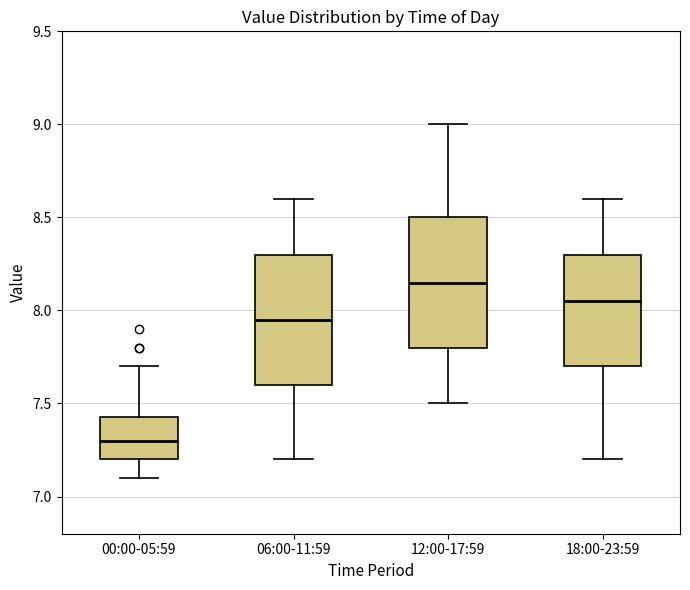

Reading left to right, read every box against the y-axis: the position of its median line, the range the box covers, and the ends of its whiskers. The values are not printed on the chart, so give them approximately, as read against the axis.

00:00-05:59: median 7.30, box 7.20 to 7.45, whiskers 7.10 to 7.70
06:00-11:59: median 7.95, box 7.60 to 8.30, whiskers 7.20 to 8.60
12:00-17:59: median 8.15, box 7.80 to 8.50, whiskers 7.50 to 9.00
18:00-23:59: median 8.05, box 7.70 to 8.30, whiskers 7.20 to 8.60